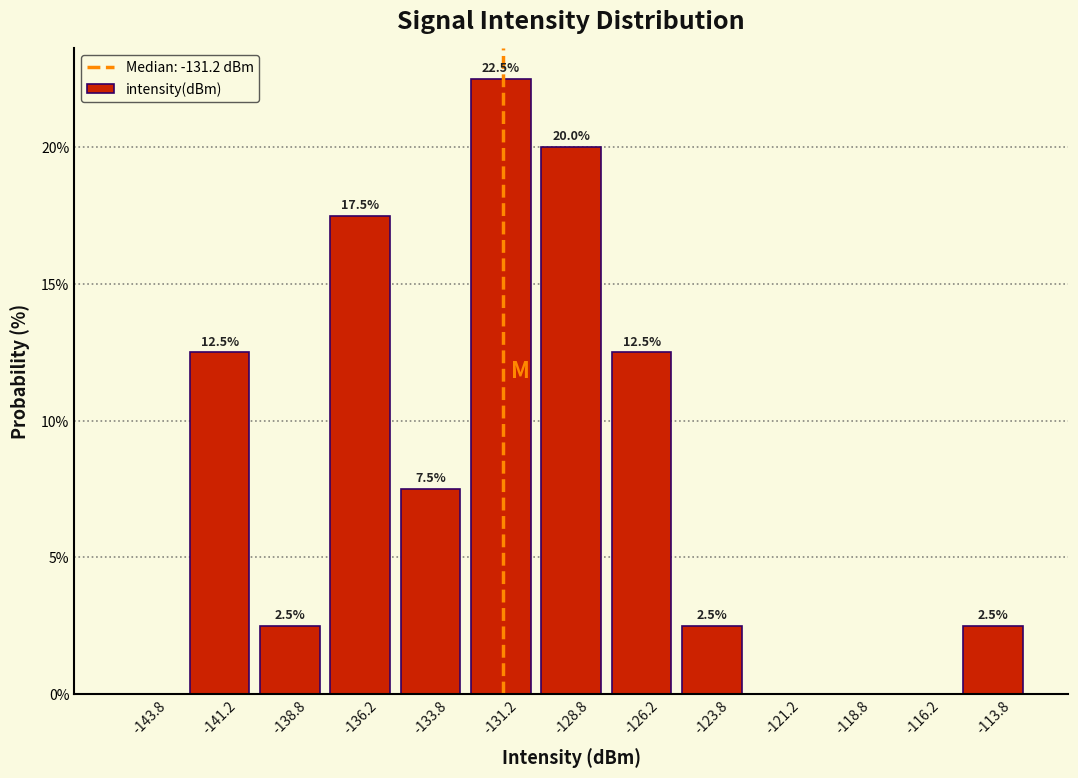

Which range on the x-axis has the tallest bar?

-132.5 to -130.0